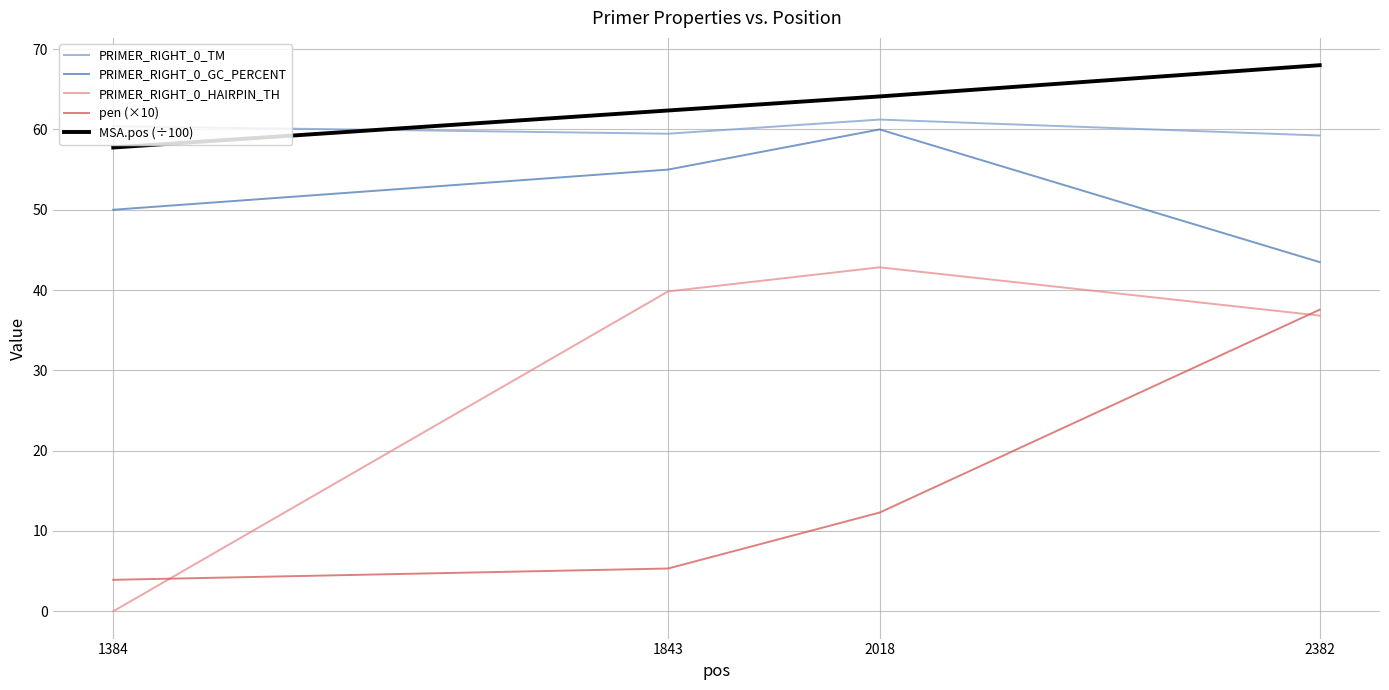

How many values in the MSA.pos (÷100) series are below 64?

2